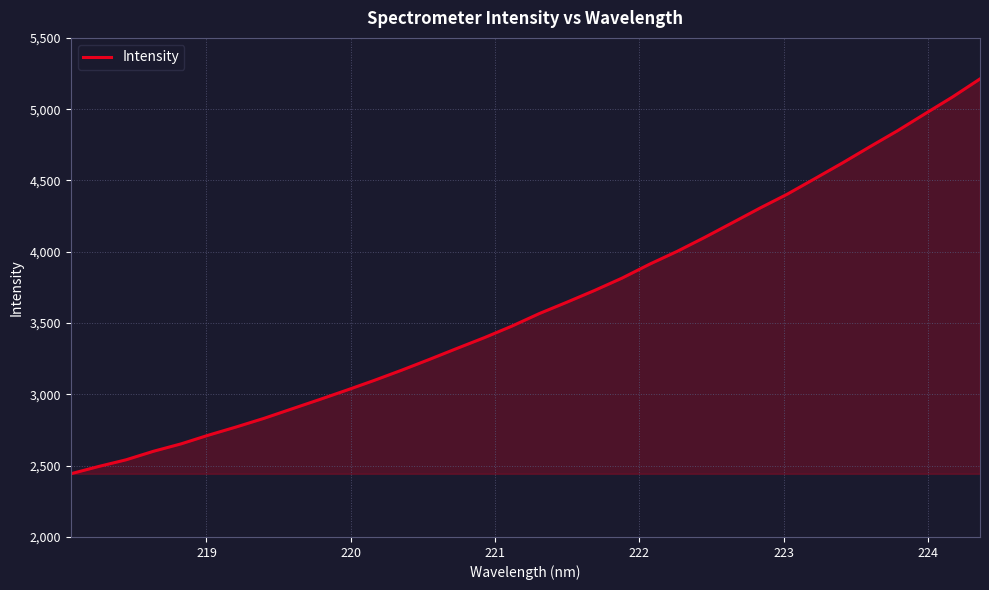

True or false: the data has more than 2 interior local peaks.

False